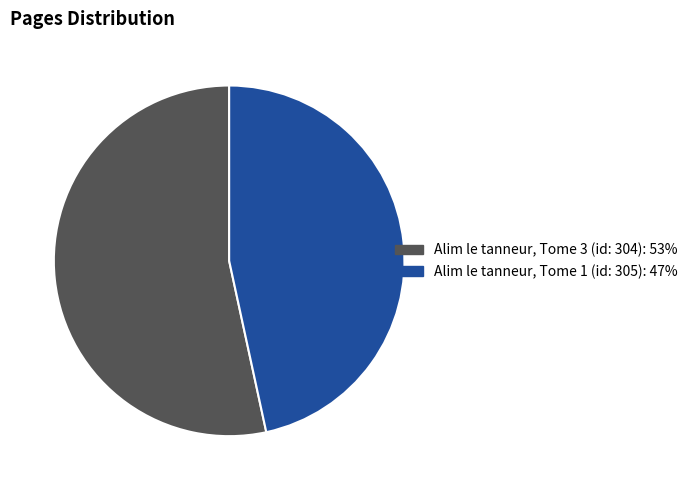

Rank the categories by value from highest to lowest.

Alim le tanneur, Tome 3 (id: 304), Alim le tanneur, Tome 1 (id: 305)